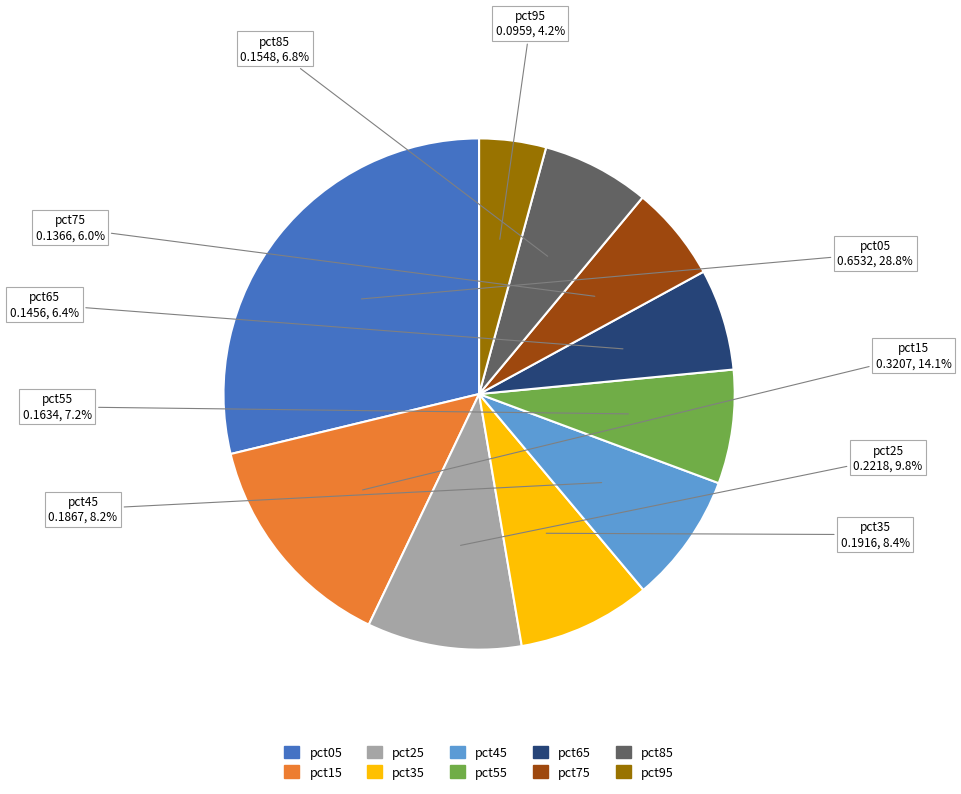

To the nearest percent, what is the difference between the pct65 and pct45 slice percentages?

2%